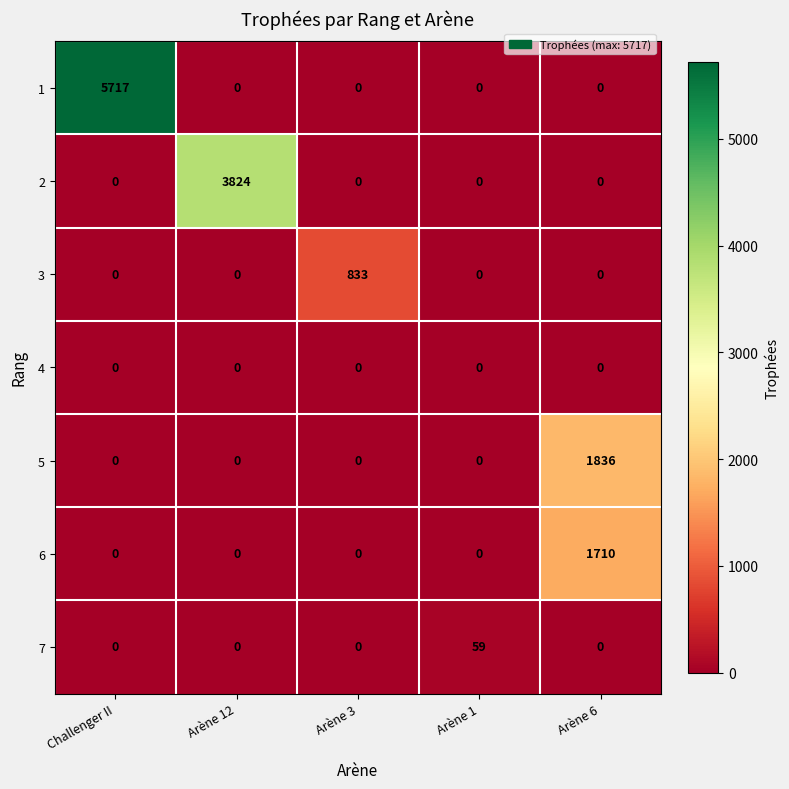

True or false: 2 has a value of 0 at Arène 3.

True